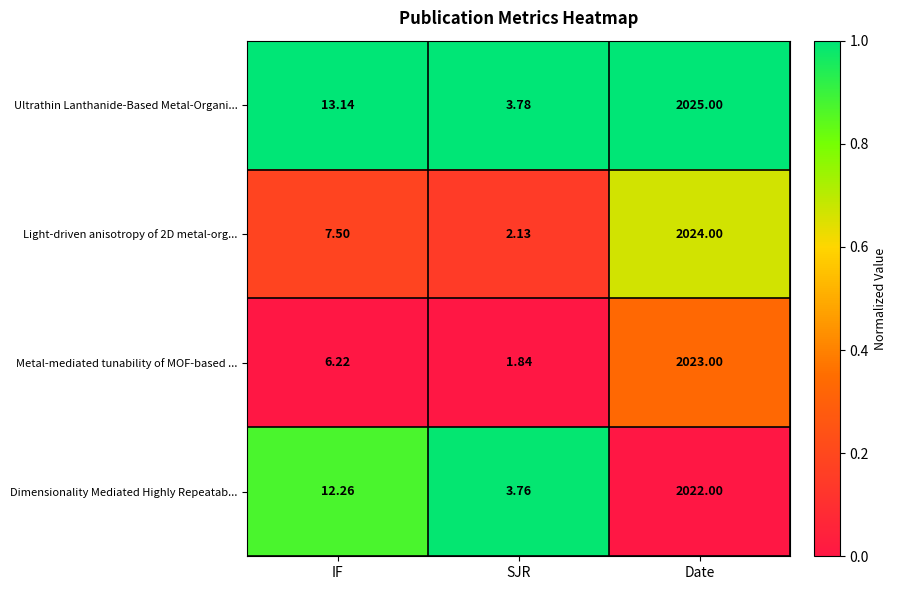

List the labels in order of Dimensionality Mediated Highly Repeatab... value, smallest first.

SJR, IF, Date